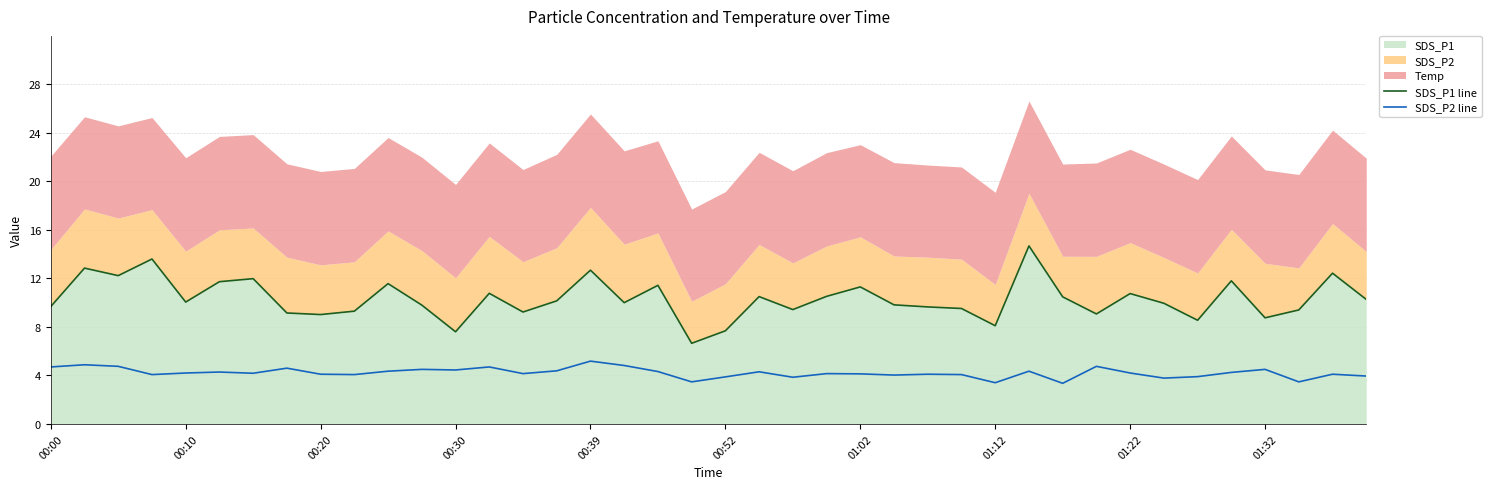

The value of SDS_P1 line at 22 is 9.4. True or false?

True